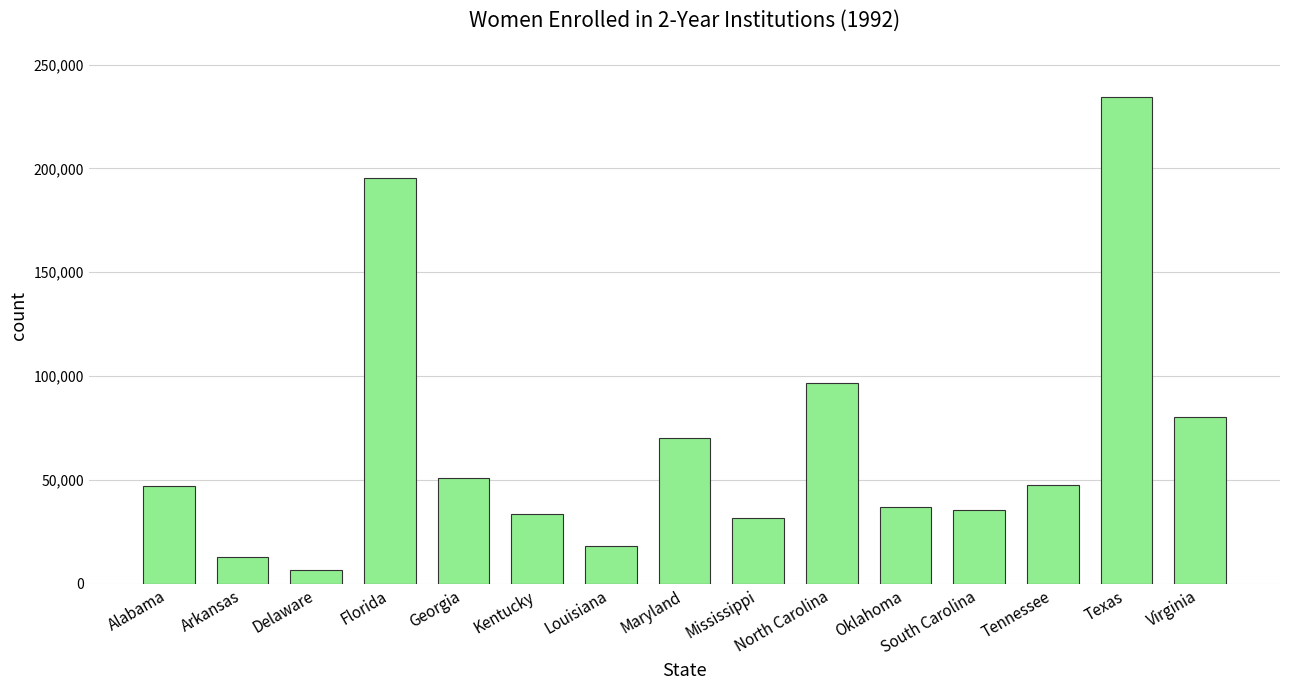

What is the greatest value displayed?

234571